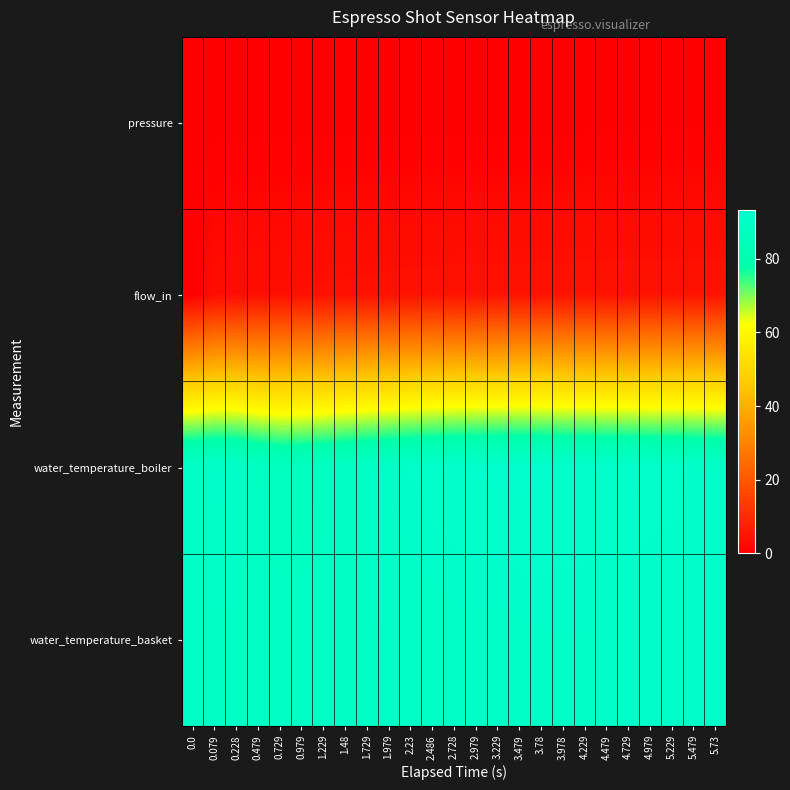

Reading left to right, what are all the values shown in this chart?

pressure: 0.0=0.0	0.079=0.0	0.228=0.0	0.479=0.0	0.729=0.0	0.979=0.0	1.229=0.0	1.48=0.0	1.729=0.0	1.979=0.0	2.23=0.0	2.486=0.0	2.728=0.0	2.979=0.0	3.229=0.0	3.479=0.0	3.78=0.0	3.978=0.0	4.229=0.0	4.479=0.1	4.729=0.1	4.979=0.1	5.229=0.1	5.479=0.2	5.73=0.2
flow_in: 0.0=0.0	0.079=3.1	0.228=3.3	0.479=3.5	0.729=3.6	0.979=3.8	1.229=3.9	1.48=4.0	1.729=4.1	1.979=4.2	2.23=4.3	2.486=4.3	2.728=4.4	2.979=4.5	3.229=4.4	3.479=4.5	3.78=4.5	3.978=4.5	4.229=4.5	4.479=4.5	4.729=4.5	4.979=4.5	5.229=4.5	5.479=4.5	5.73=4.5
water_temperature_boiler: 0.0=91.0	0.079=91.5	0.228=91.5	0.479=89.0	0.729=87.6	0.979=87.7	1.229=88.6	1.48=89.6	1.729=90.5	1.979=91.1	2.23=92.0	2.486=92.5	2.728=92.9	2.979=93.2	3.229=93.2	3.479=93.3	3.78=93.2	3.978=92.9	4.229=92.9	4.479=92.5	4.729=92.5	4.979=92.1	5.229=92.1	5.479=91.9	5.73=91.6
water_temperature_basket: 0.0=91.0	0.079=90.1	0.228=90.2	0.479=90.2	0.729=90.2	0.979=90.2	1.229=90.3	1.48=90.3	1.729=90.3	1.979=90.5	2.23=90.5	2.486=90.6	2.728=90.8	2.979=90.8	3.229=90.8	3.479=90.9	3.78=91.1	3.978=91.1	4.229=91.1	4.479=91.3	4.729=91.3	4.979=91.5	5.229=91.6	5.479=91.6	5.73=91.6